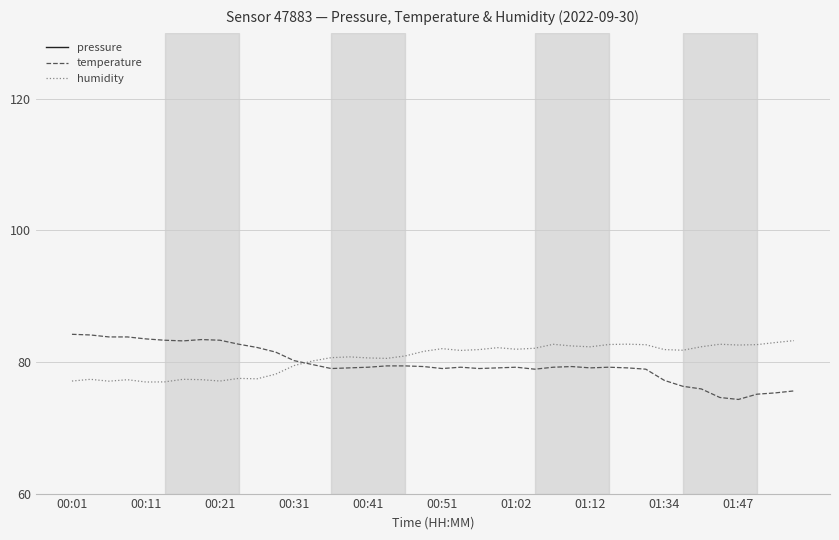

What is the sum of the pressure values at 20 and 15?

103.1